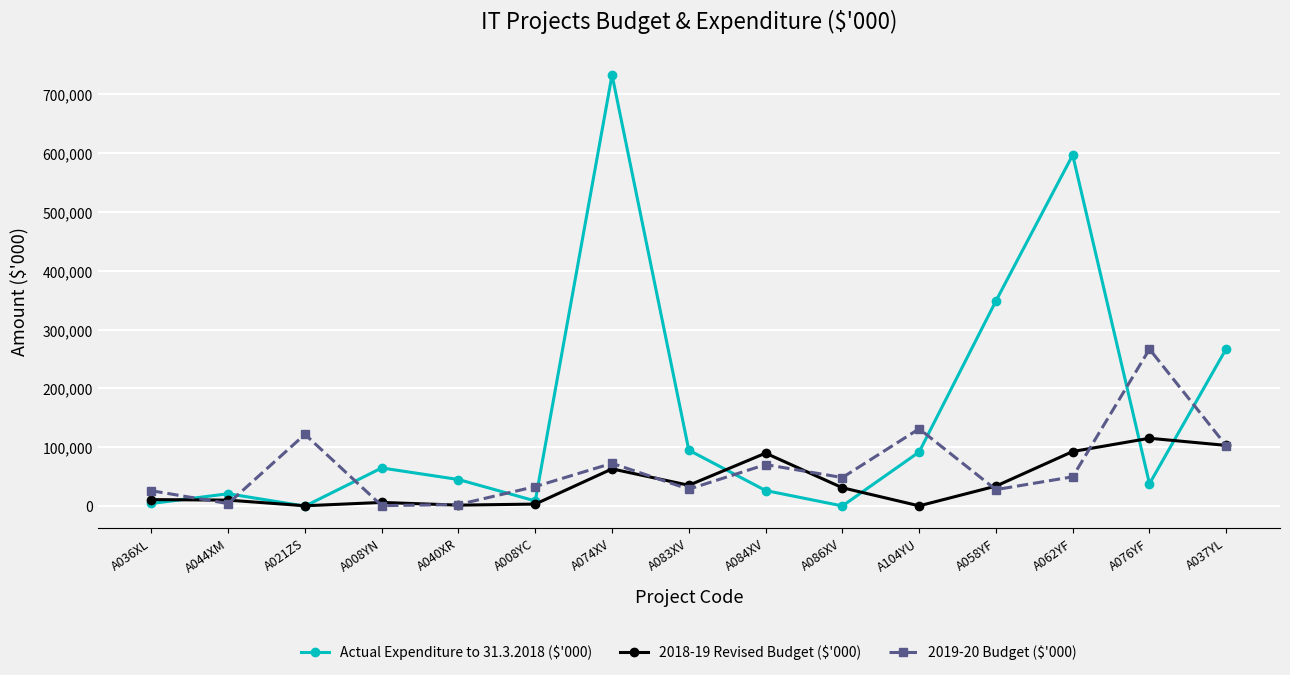

The value of 2019-20 Budget ($'000) at A036XL is 26230. True or false?

True